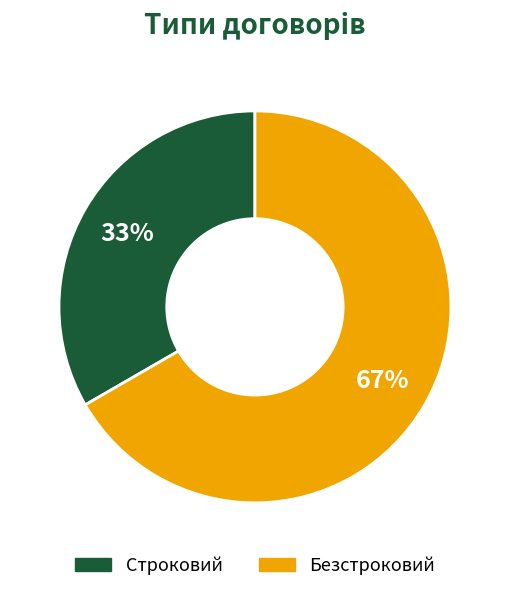

Between Строковий and Безстроковий, which is larger?

Безстроковий